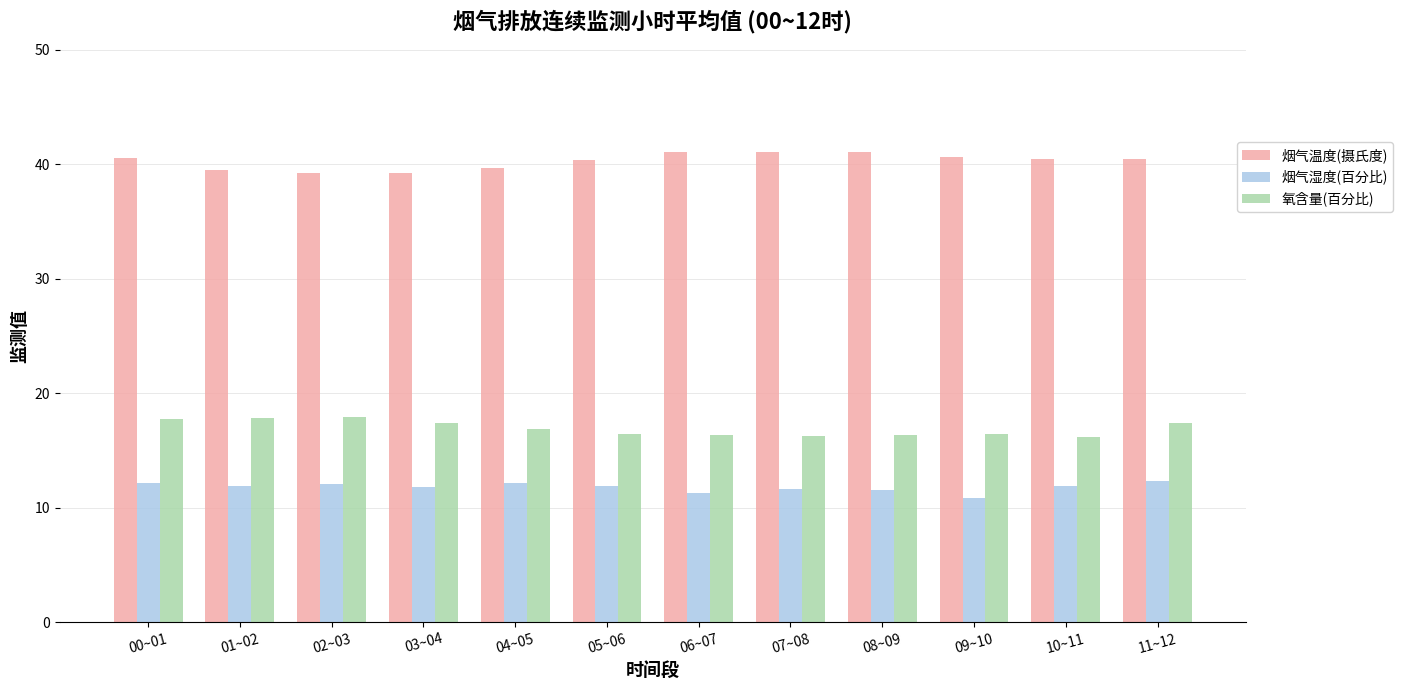

What is the highest value of the 氧含量(百分比) series?

17.9